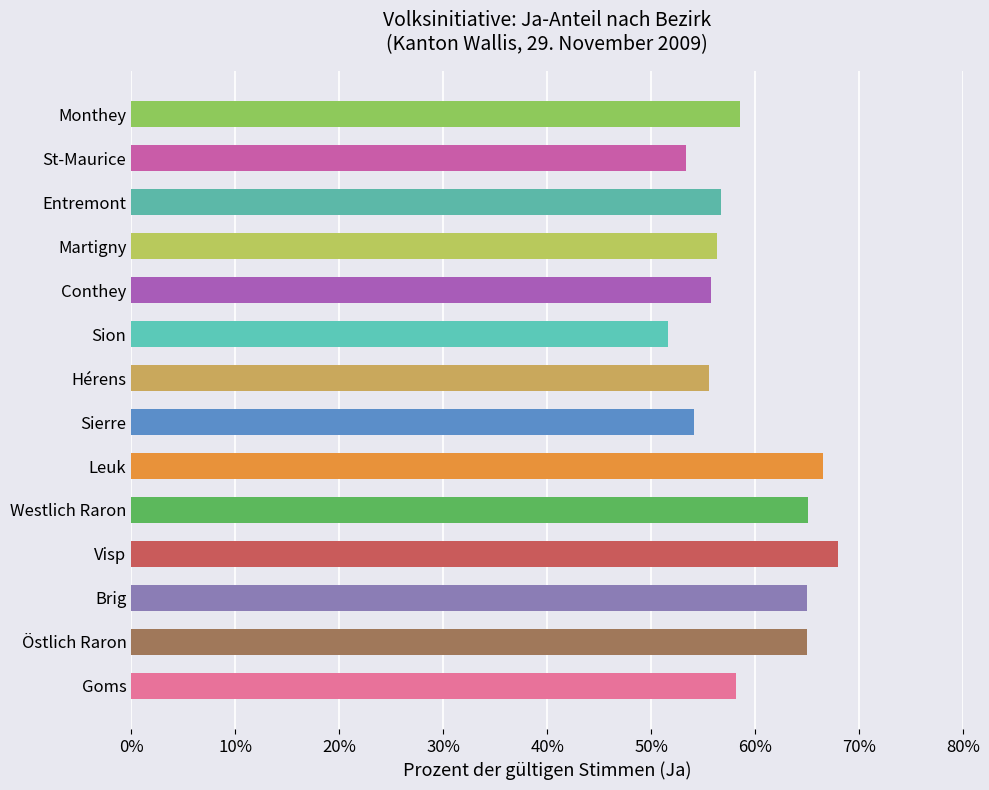

What is the maximum value shown in the chart?

68.0